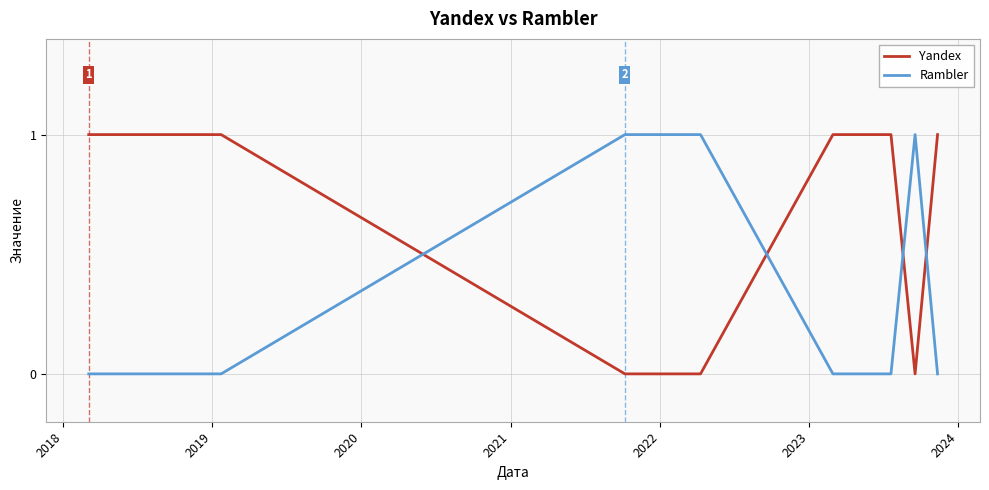

Is this an area chart (filled region under the line)?

No